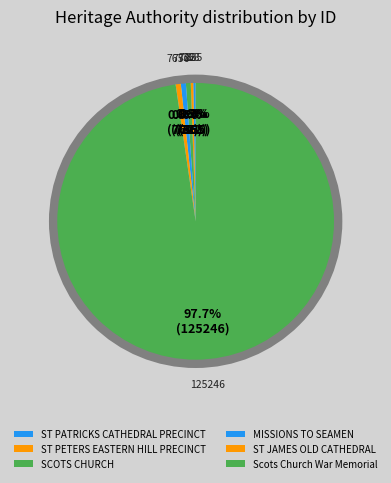

What percentage do ST JAMES OLD CATHEDRAL and MISSIONS TO SEAMEN together represent?

1.2%